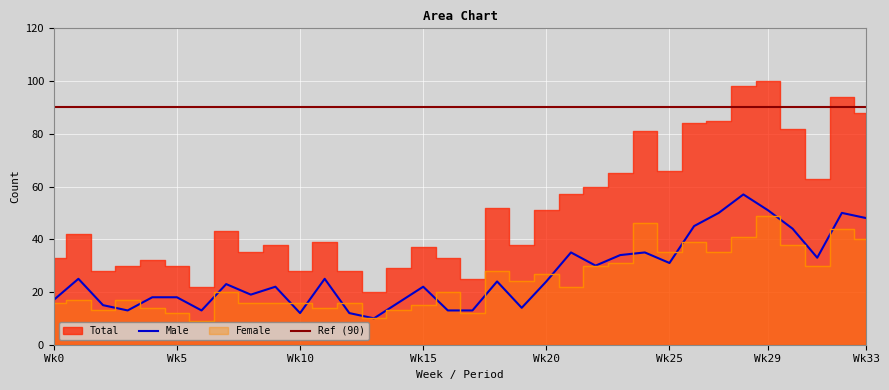

What is the sum of the Male values at 28 and 19?

71